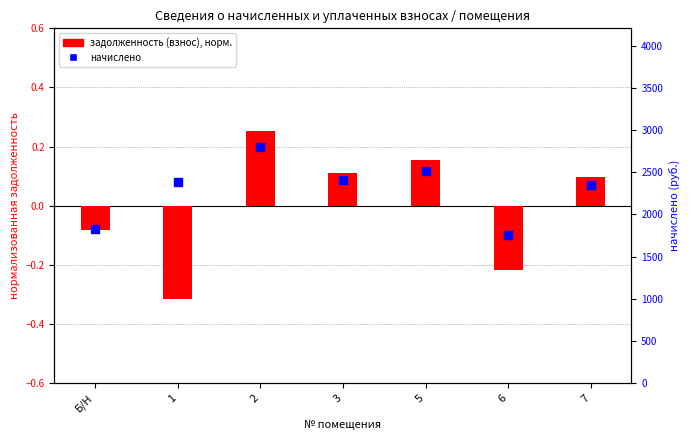

At how many categories does at least one series exceed 1375?

7